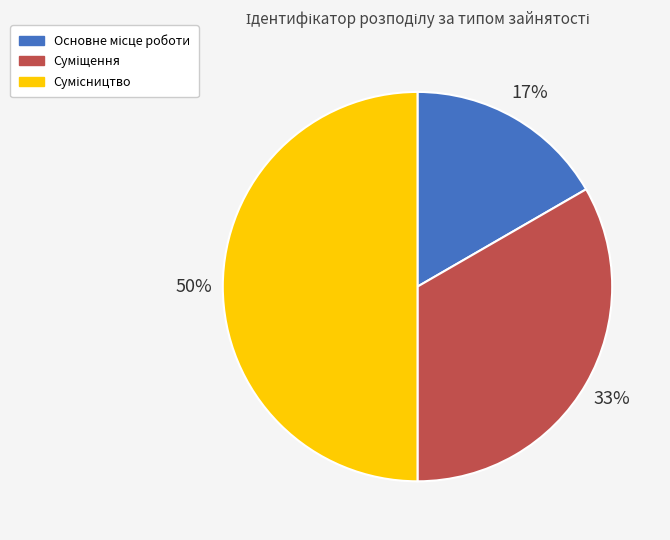

To the nearest percent, what is the average slice percentage?

33%